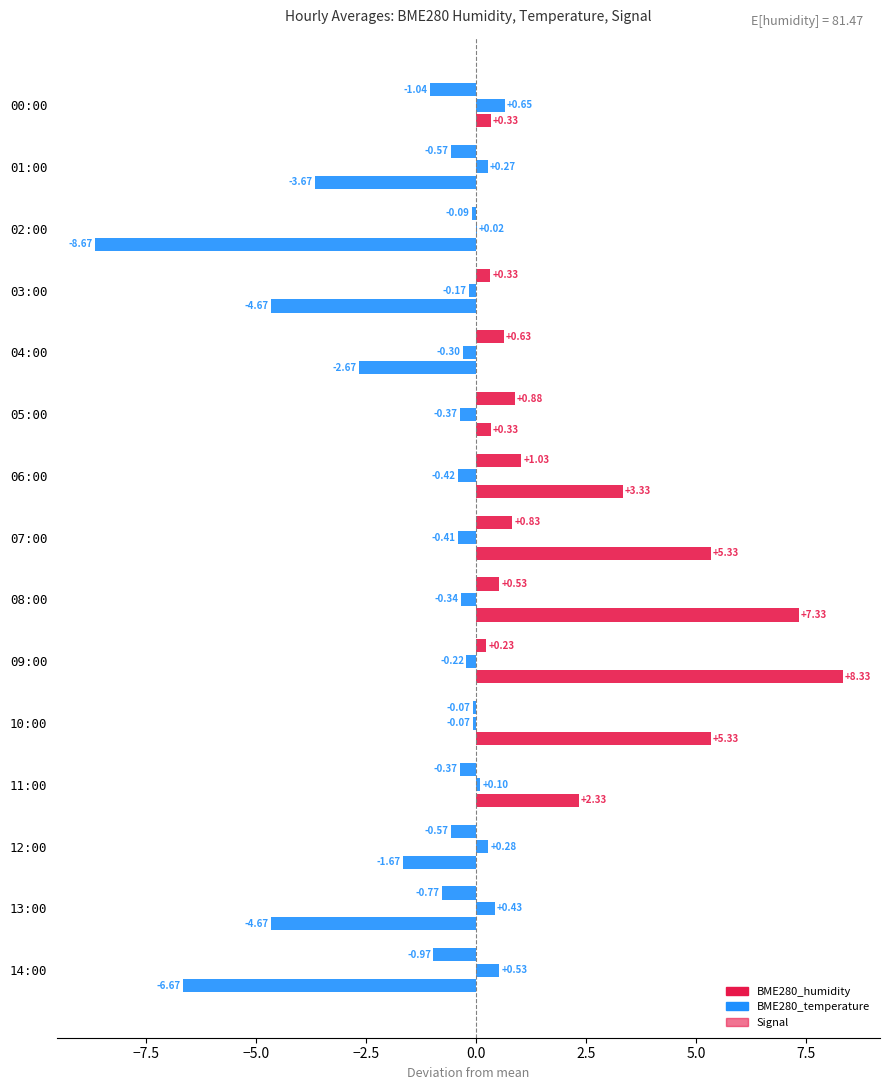

What is the difference between the maximum and minimum values in the Signal series?

17.0